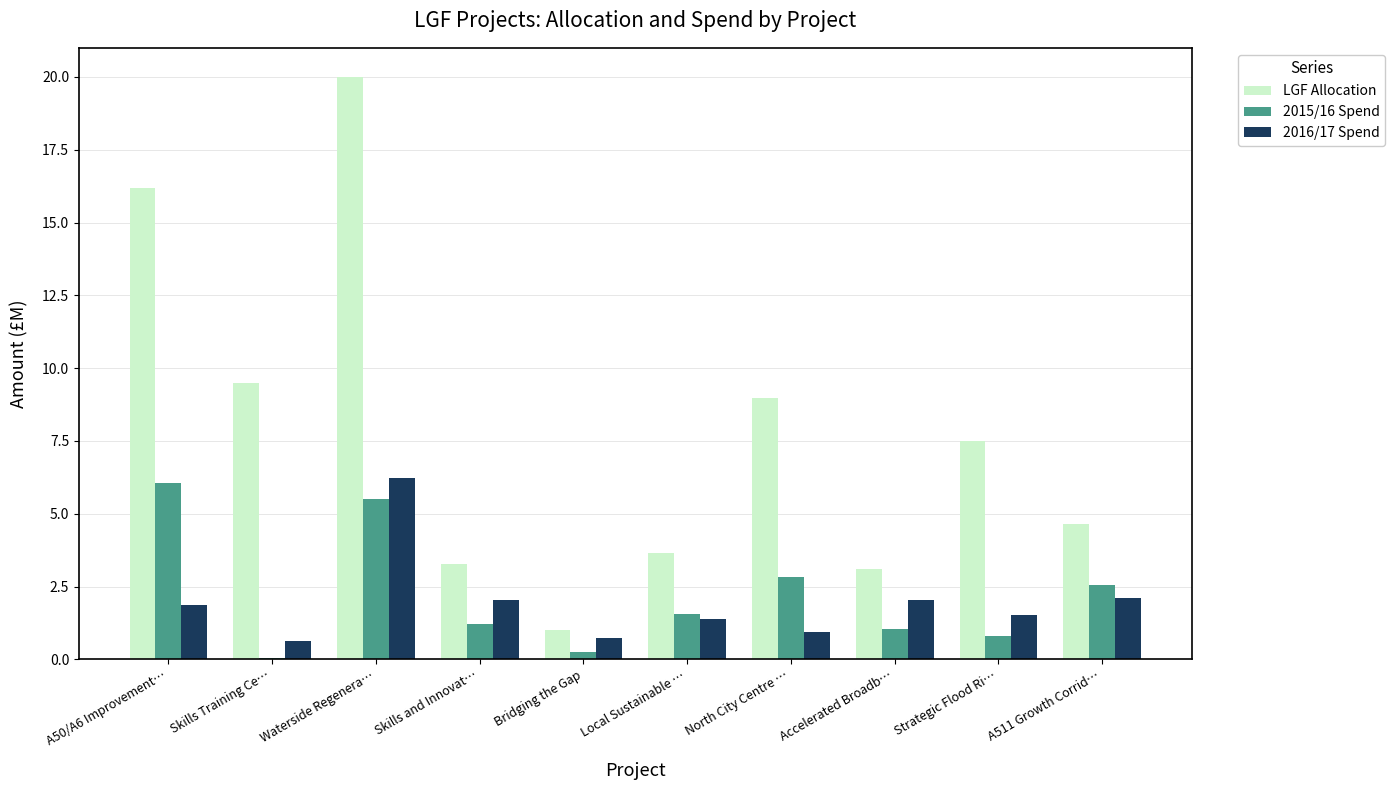

Where is LGF Allocation nearest to the value 10?

Skills Training Ce…